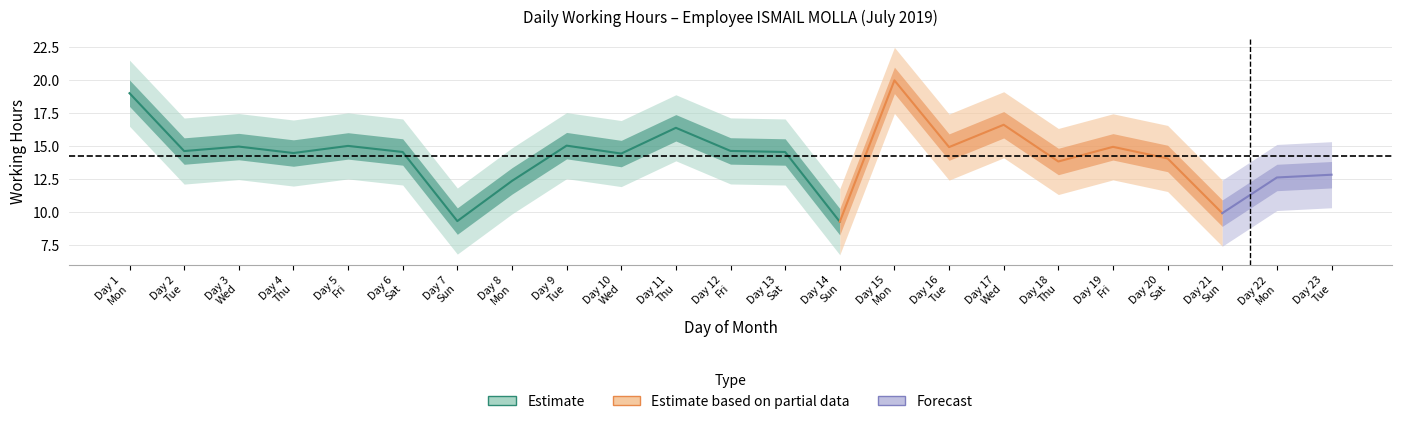

What is the change in value from 17 to 21?

-6.7